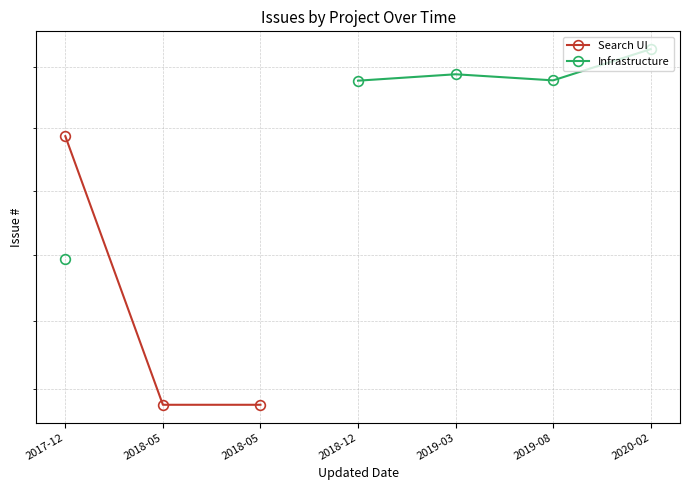

At how many categories does at least one series exceed 8422?

5